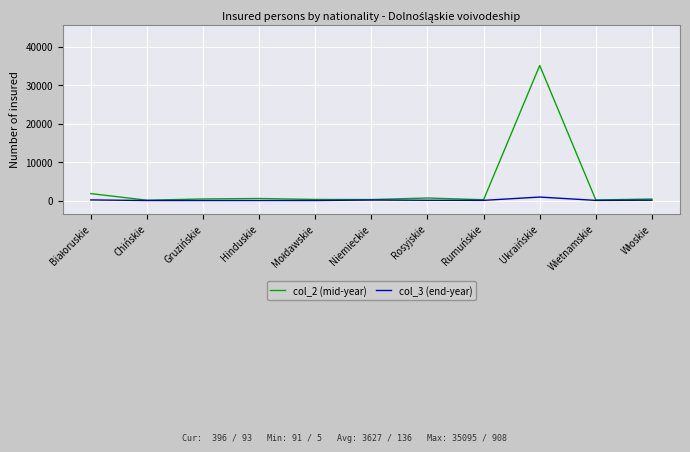

What is the difference between the maximum and minimum values in the col_3 (end-year) series?

903